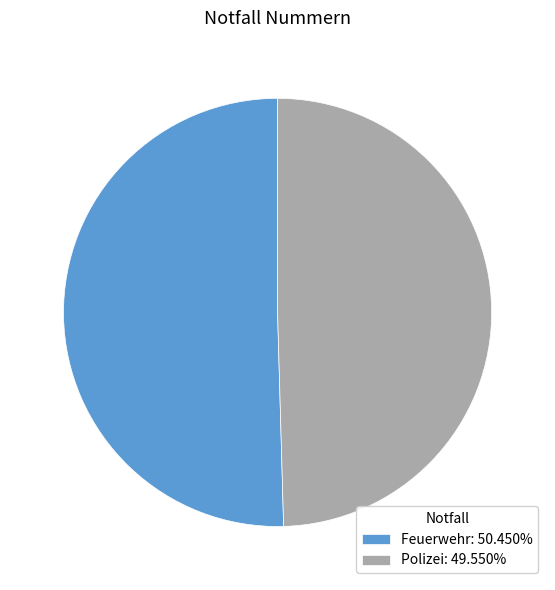

Which slice is the smallest?

Polizei